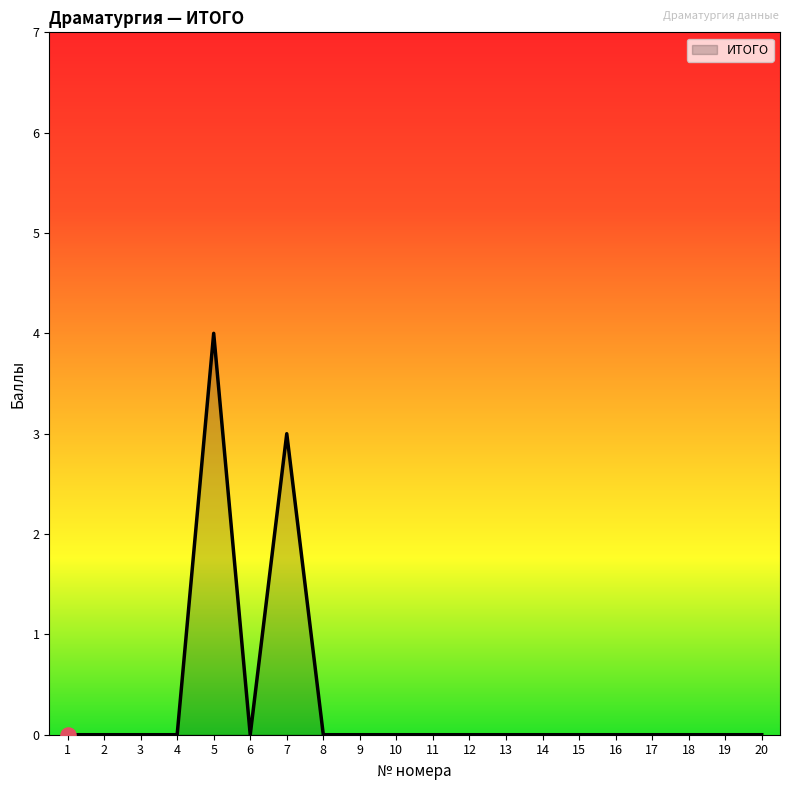

At which label is the value closest to 2?

7